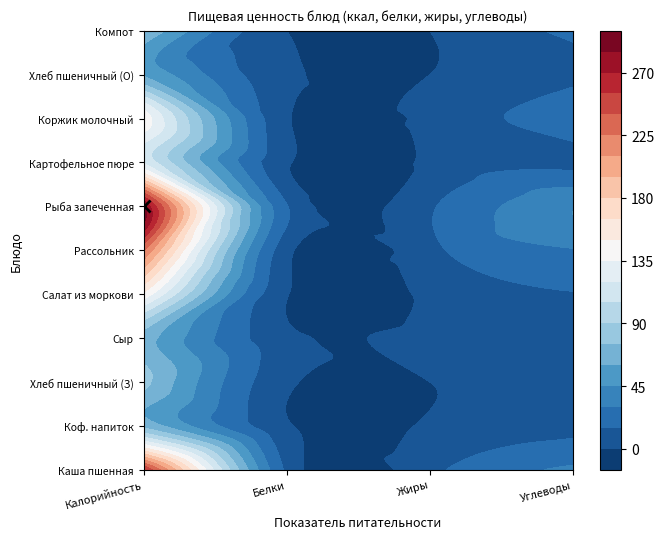

What is the maximum value for Хлеб пшеничный (З)?

80